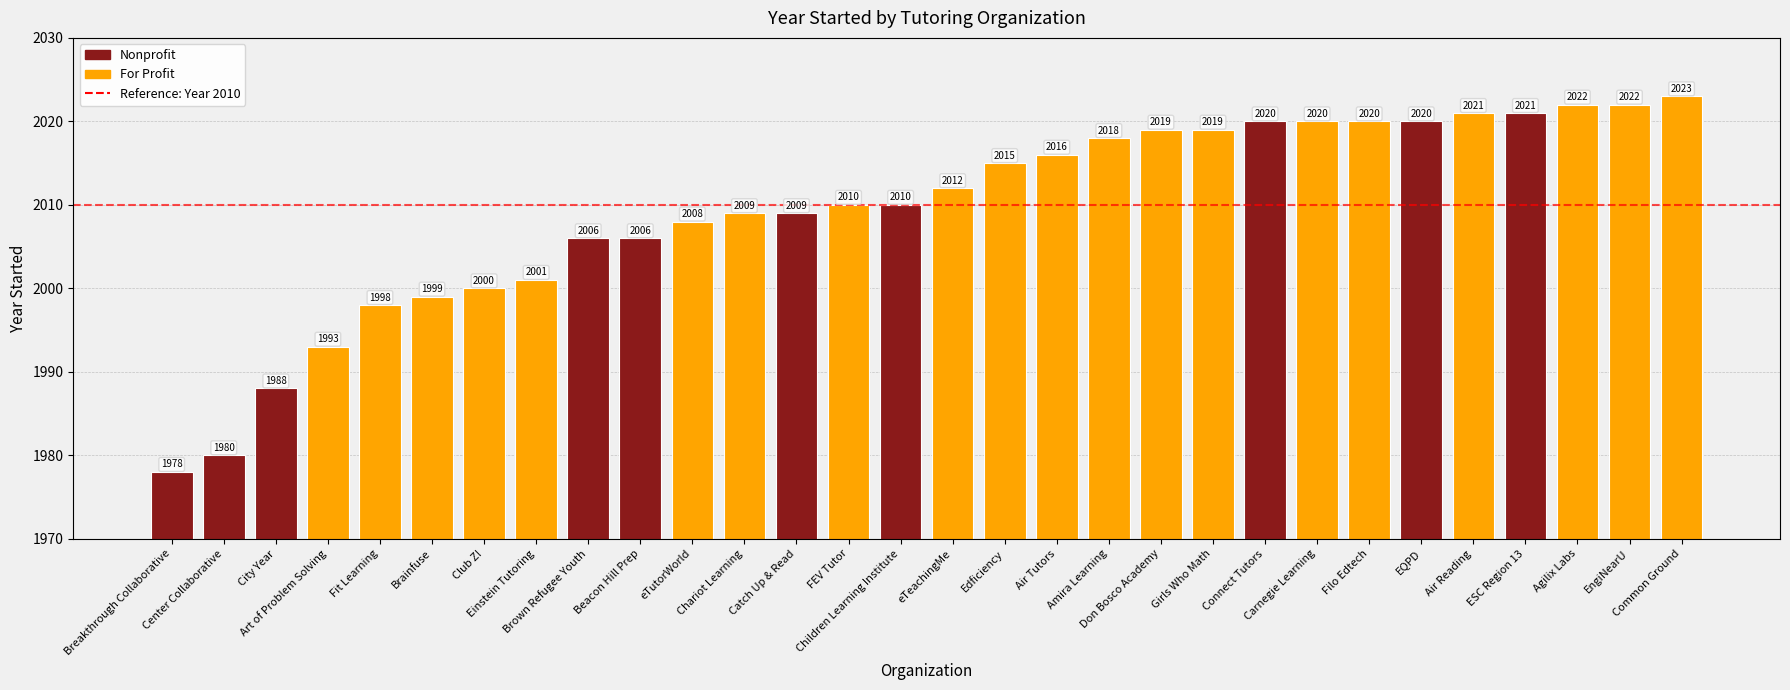

What is the smallest value displayed?

1978